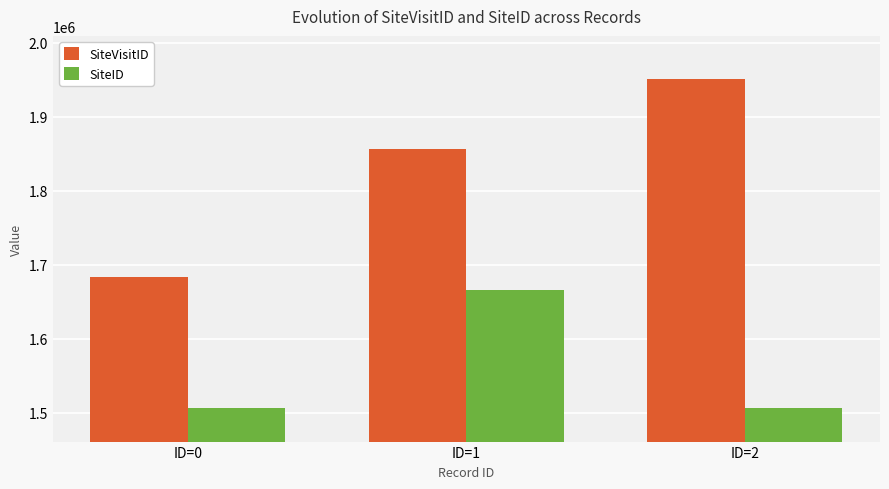

What is the sum of all SiteVisitID values?

5490610